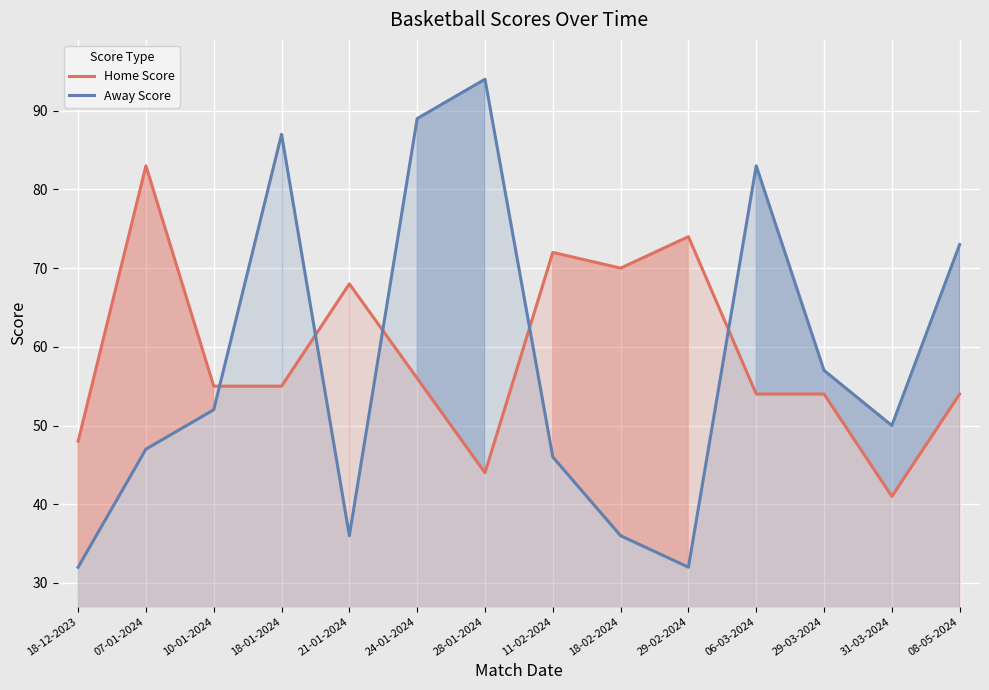

At how many categories does at least one series exceed 58?

10